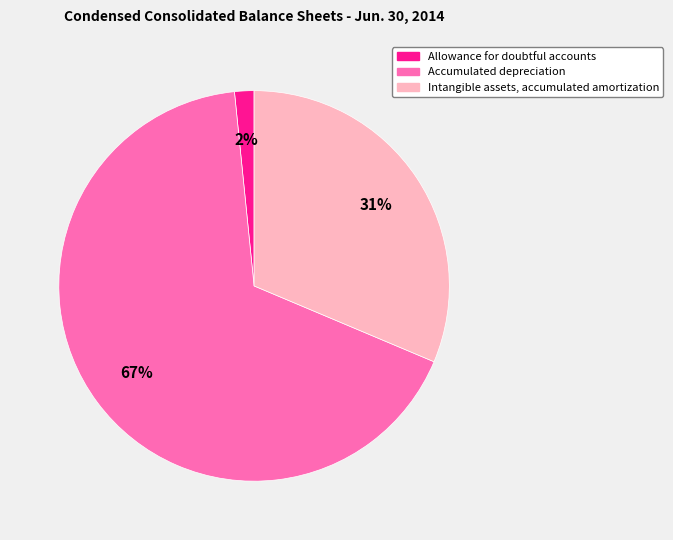

Which slice is the largest?

Accumulated depreciation